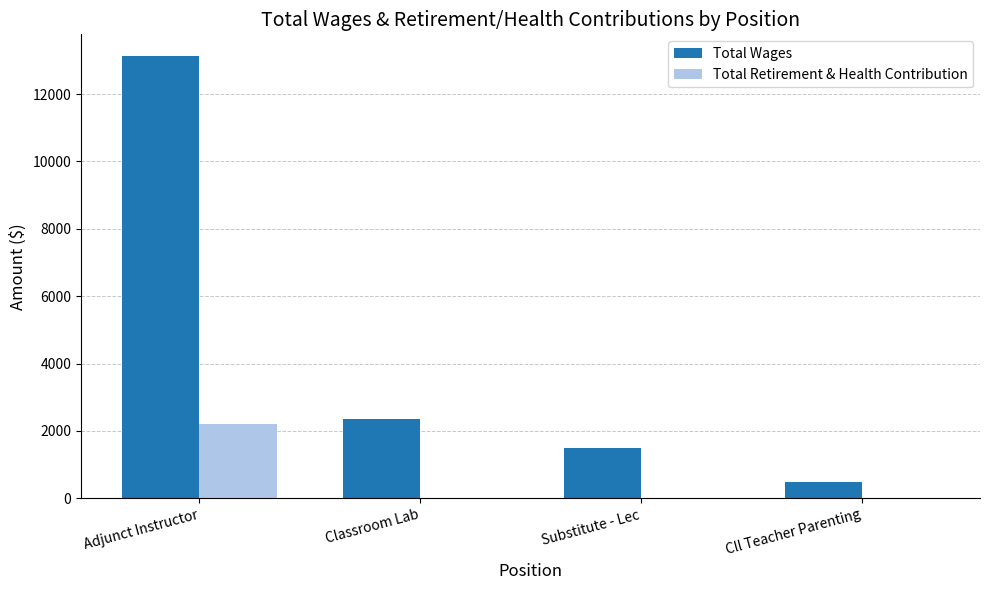

Which series changed the most between Adjunct Instructor and Cll Teacher Parenting?

Total Wages